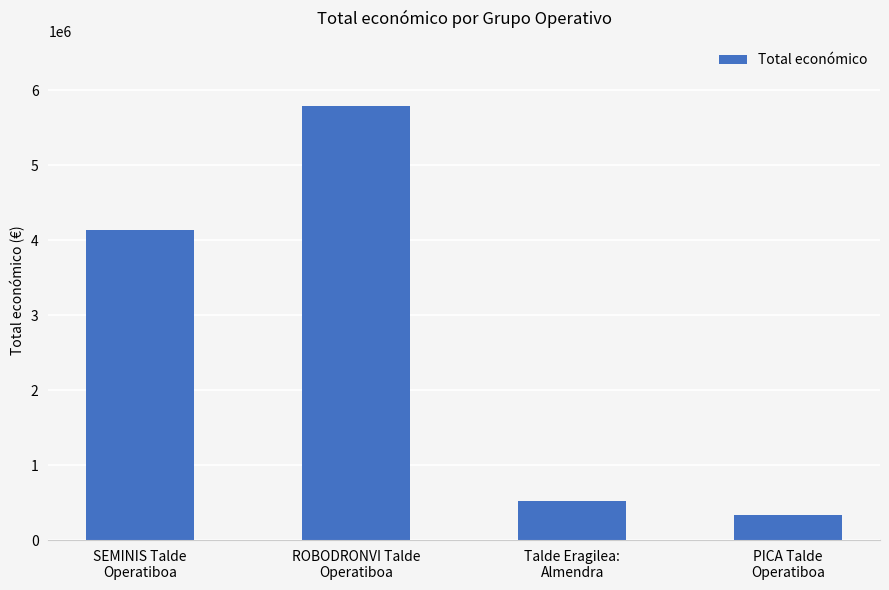

Between SEMINIS Talde
Operatiboa and Talde Eragilea:
Almendra, which is larger?

SEMINIS Talde
Operatiboa